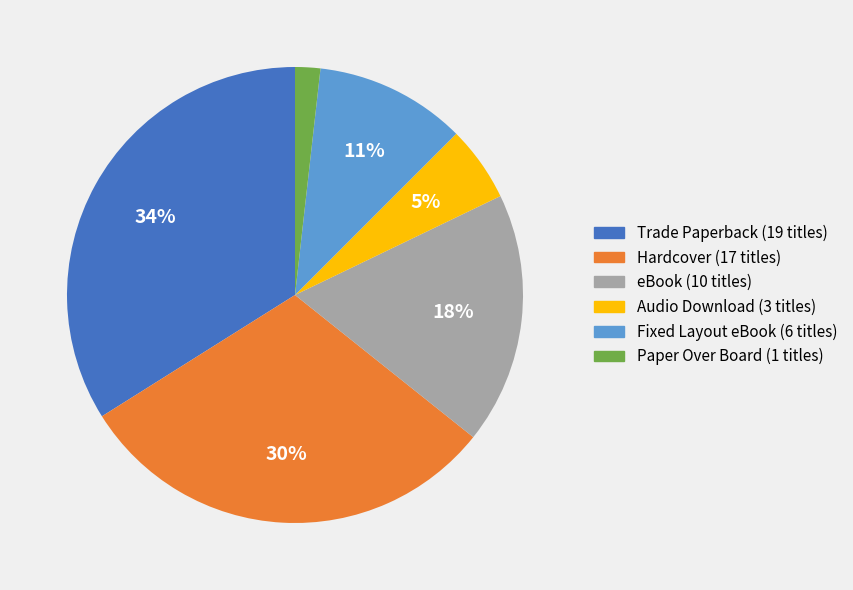

Does Audio Download represent more than half of the total?

No